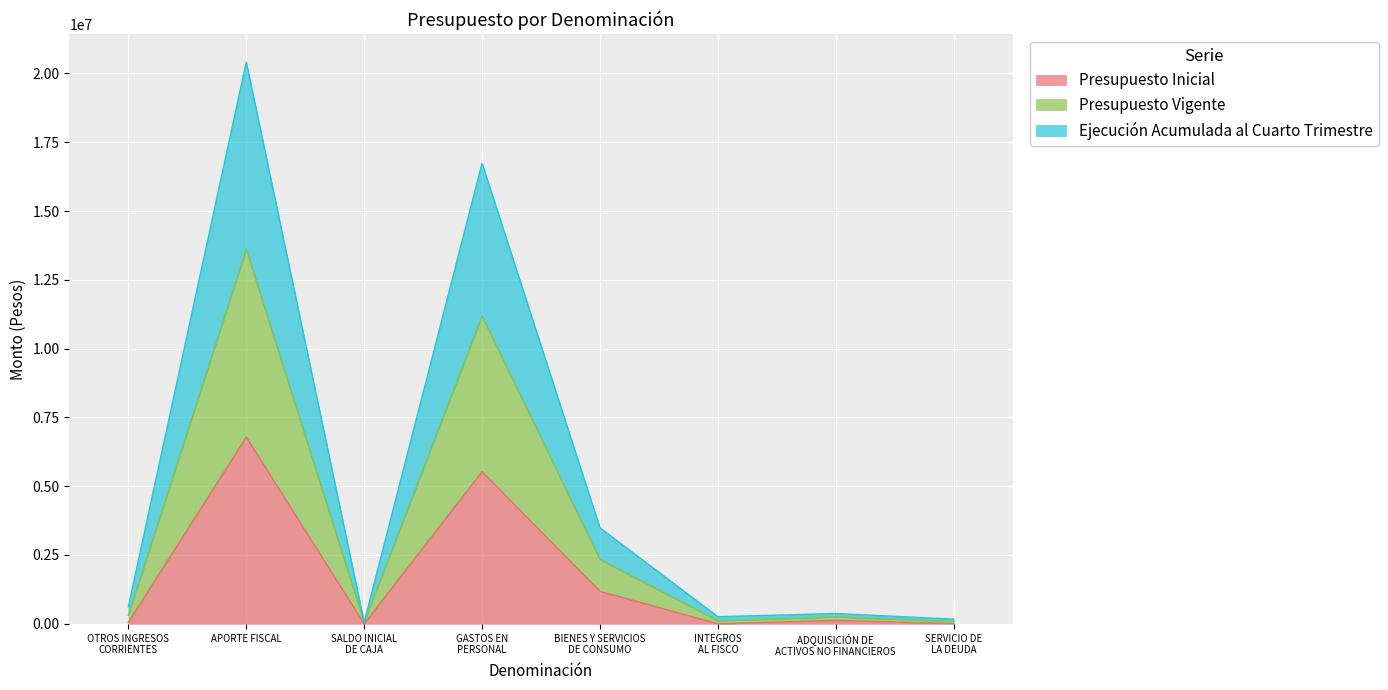

At SALDO INICIAL
DE CAJA, list the series in order from largest to smallest.

Presupuesto Vigente, Ejecución Acumulada al Cuarto Trimestre, Presupuesto Inicial